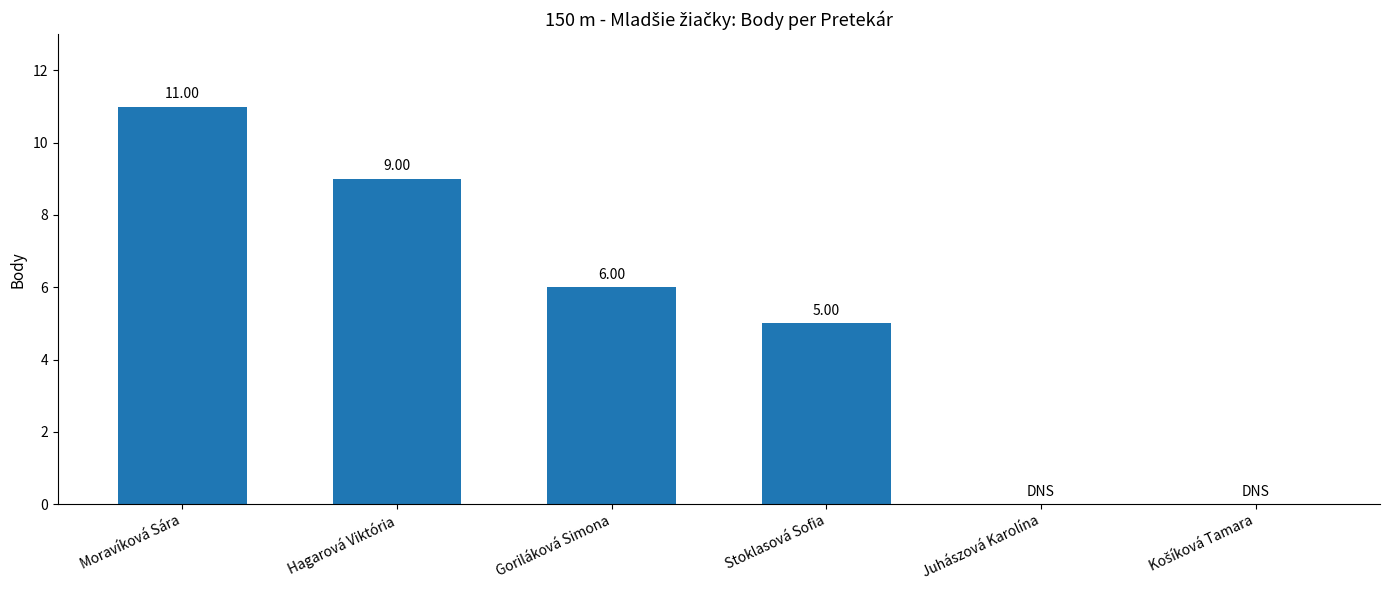

How many categories are shown in the chart?

6